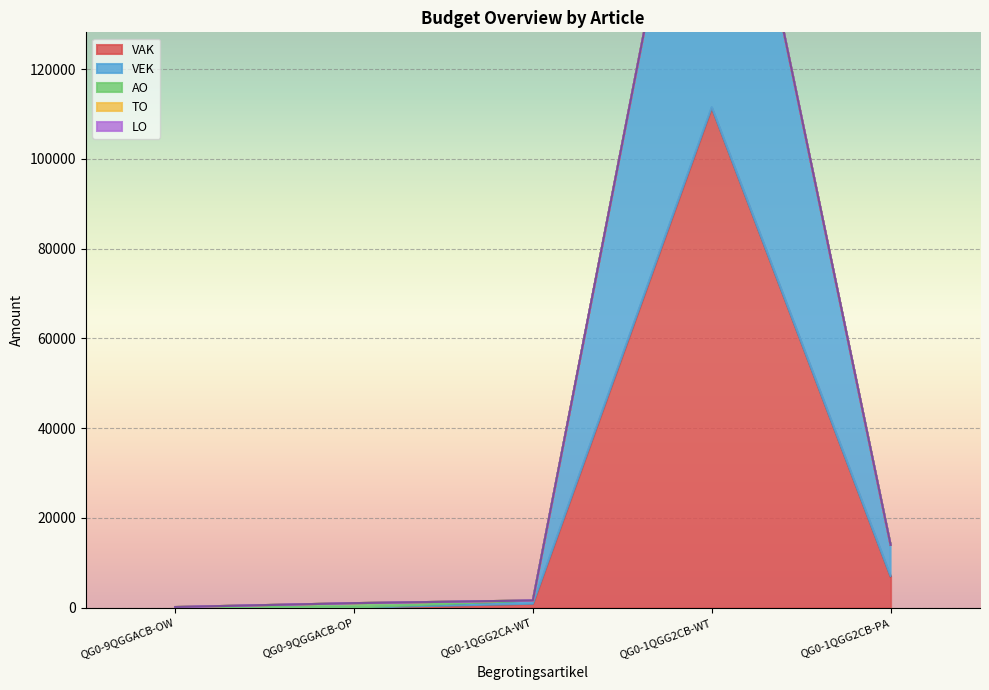

The value of VAK at QG0-1QGG2CA-WT is 1495. True or false?

False